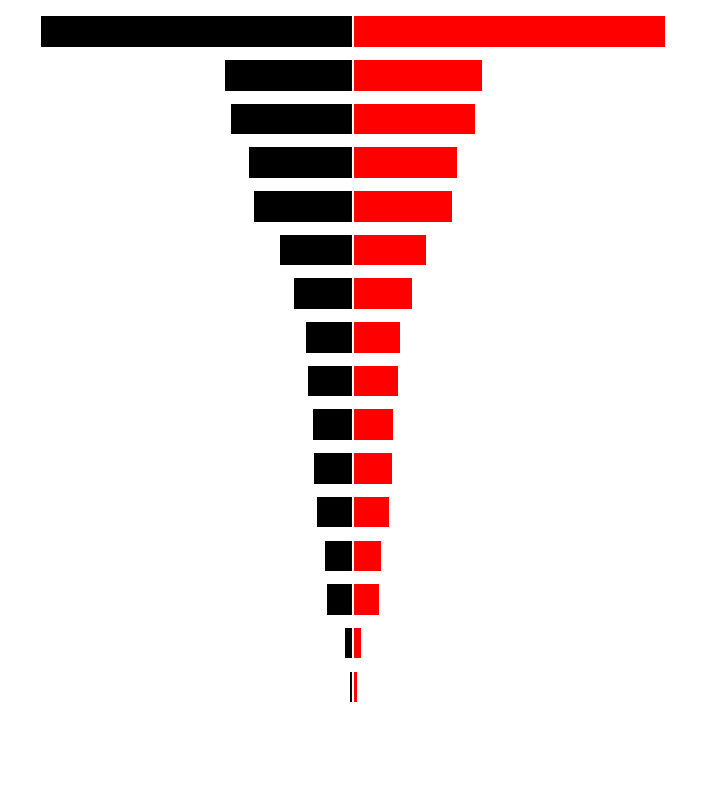

Rank the series by their average value, from highest to lowest.

Right (Red), Left (Black)